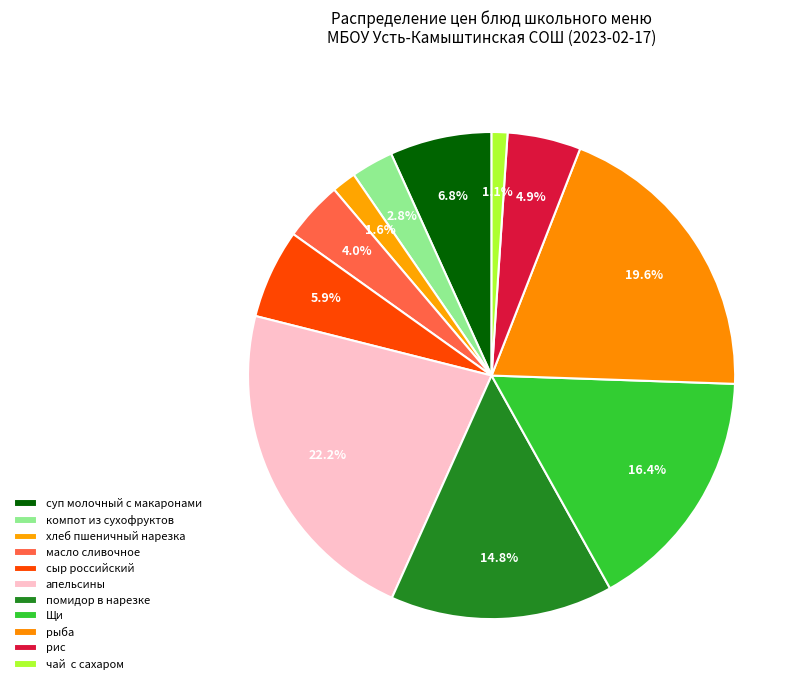

To the nearest percent, what is the difference between the largest and smallest slice percentages?

21%